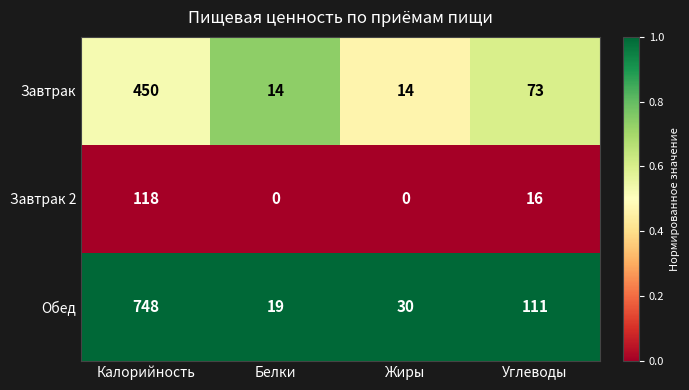

List the series in order of their overall mean, highest first.

Обед, Завтрак, Завтрак 2